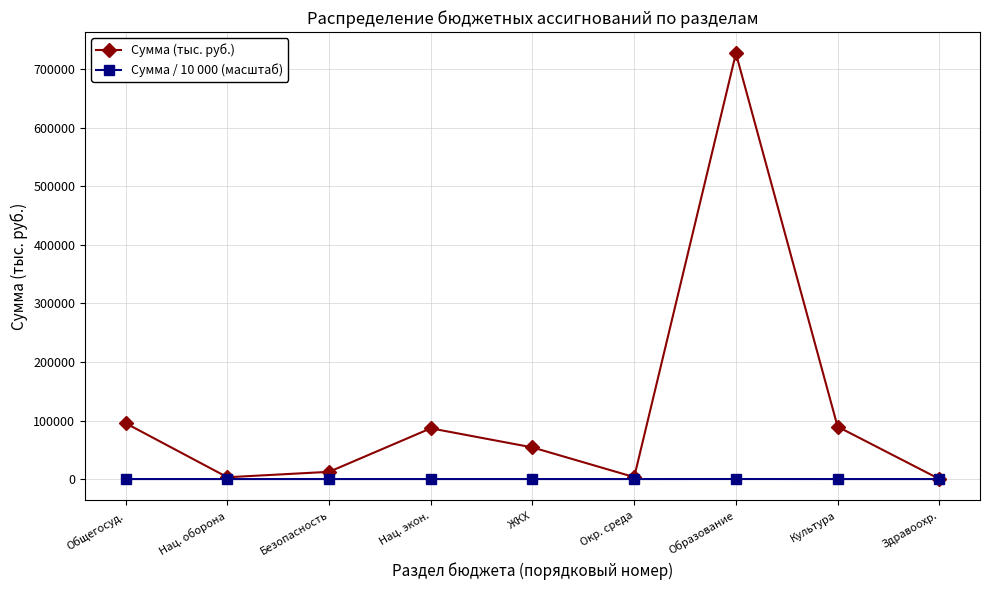

Where does the Сумма (тыс. руб.) series first go above 54040?

Общегосуд.